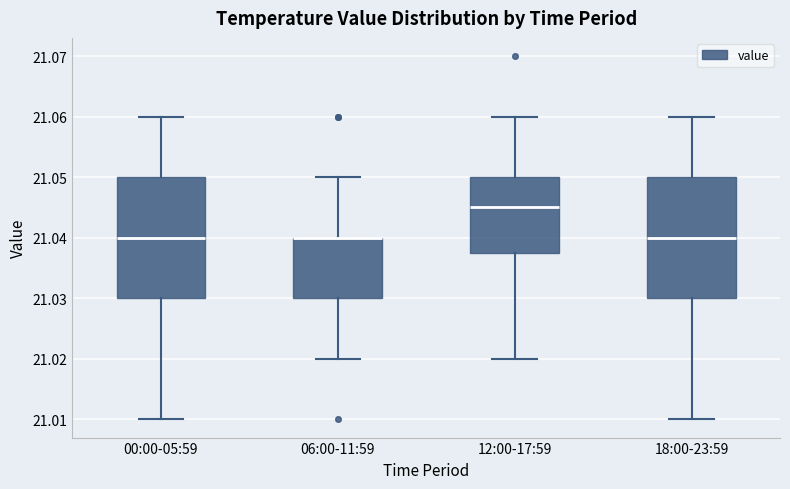

Reading left to right, transcribe this box plot: for each box, give where its median line is, the range the box spans, and where its two whiskers end, as read against the y-axis. The values are not printed on the chart, so give them approximately, as read against the axis.

00:00-05:59: median 21.040, box 21.030 to 21.050, whiskers 21.010 to 21.060
06:00-11:59: median 21.040 (drawn on the box's upper edge), box 21.030 to 21.040, whiskers 21.020 to 21.050
12:00-17:59: median 21.045, box 21.038 to 21.050, whiskers 21.020 to 21.060
18:00-23:59: median 21.040, box 21.030 to 21.050, whiskers 21.010 to 21.060